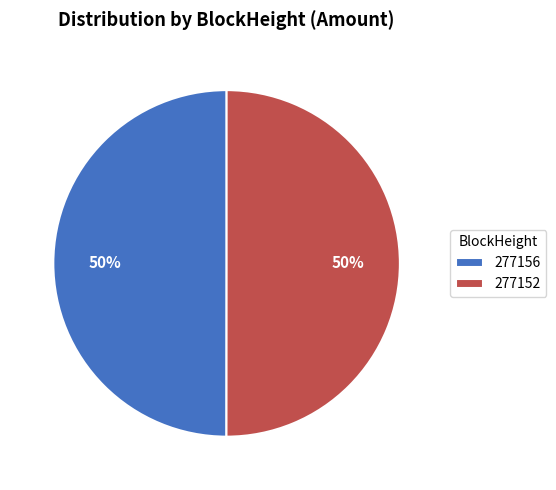

Do 277152 and 277156 together represent more than half of the pie?

Yes